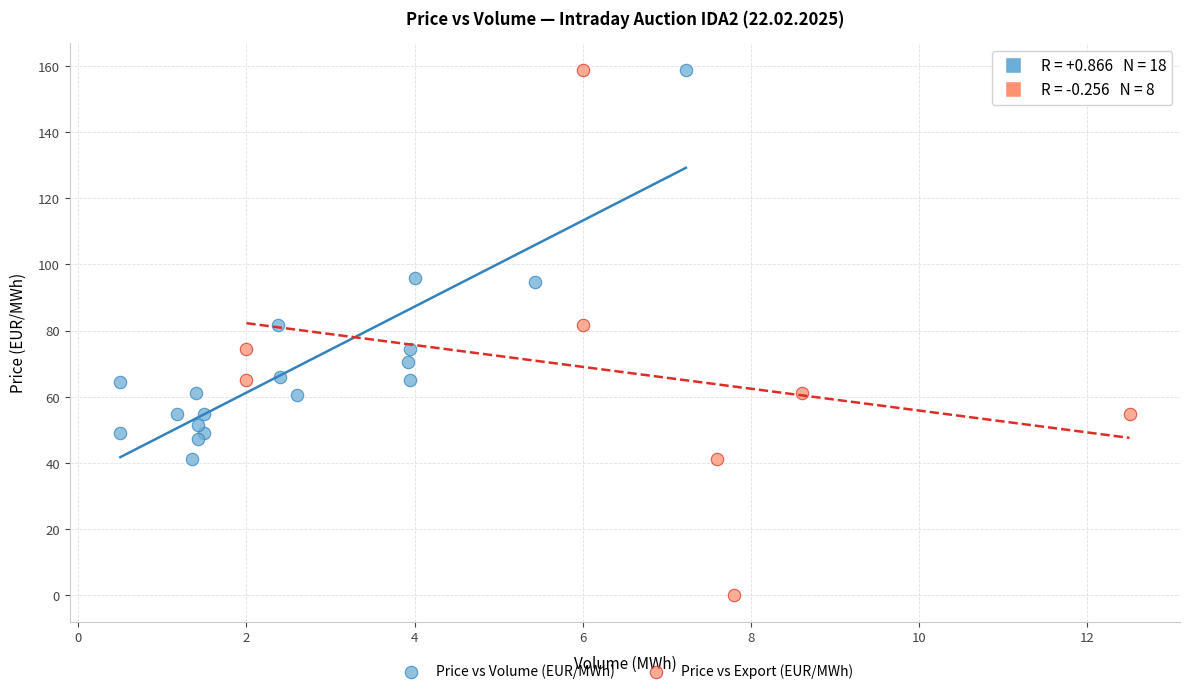

Which series has the largest Y range (max minus min)?

Price vs Export (EUR/MWh)